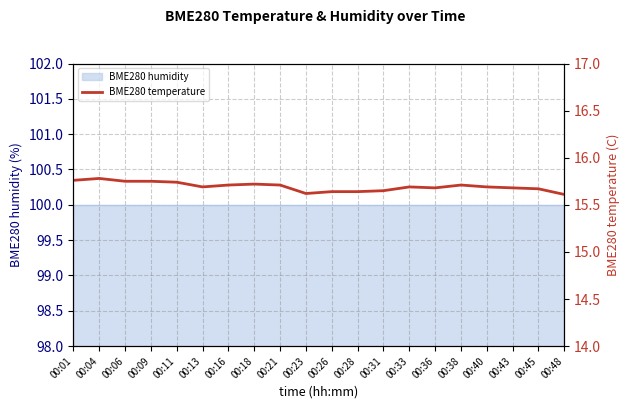

Where is the first local maximum?

00:04